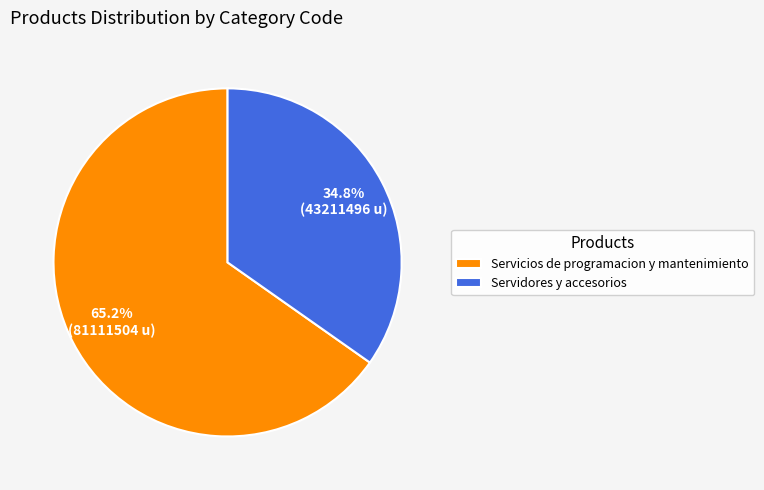

What is the majority slice?

Servicios de programacion y mantenimiento